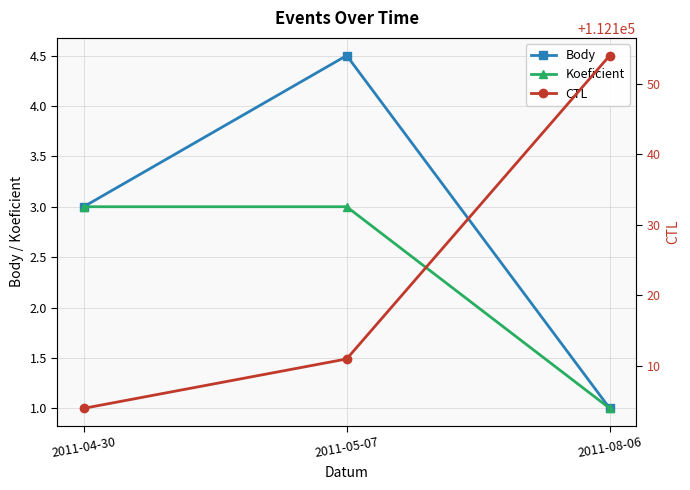

The Body series shows 7.2 at 2011-05-07. True or false?

False